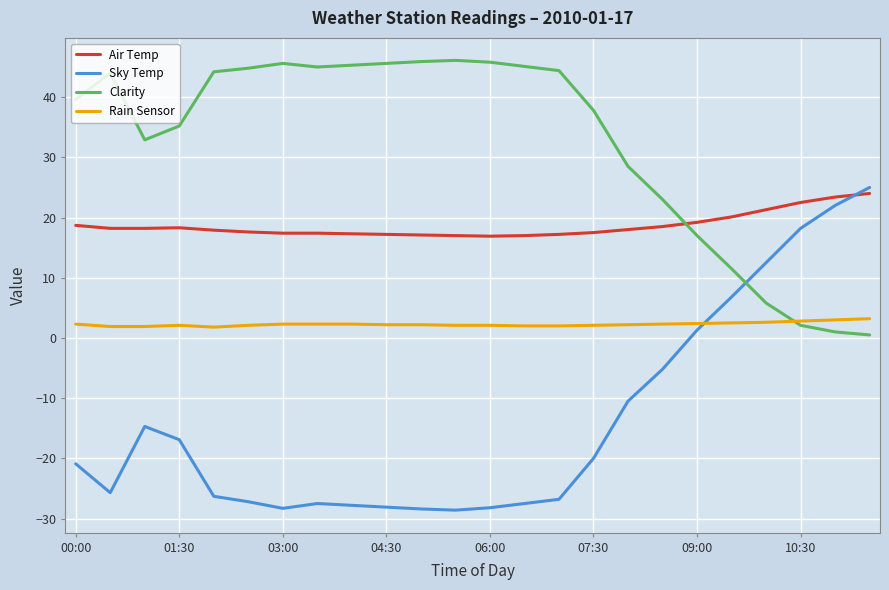

How many lines are shown in the chart?

4